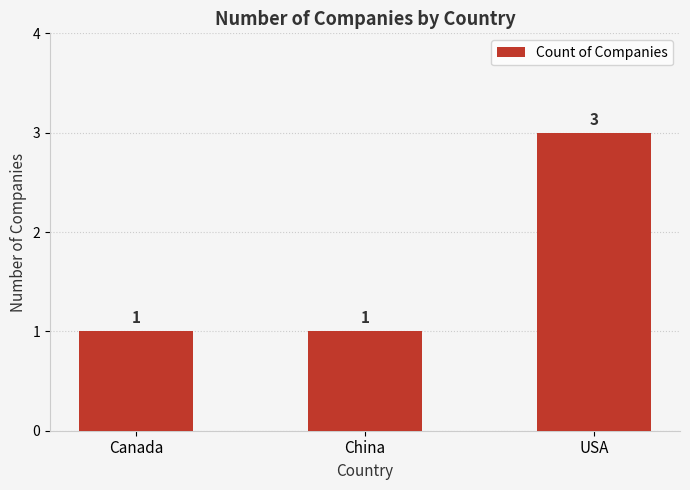

Reading left to right, extract all data points from this chart.

1	1	3